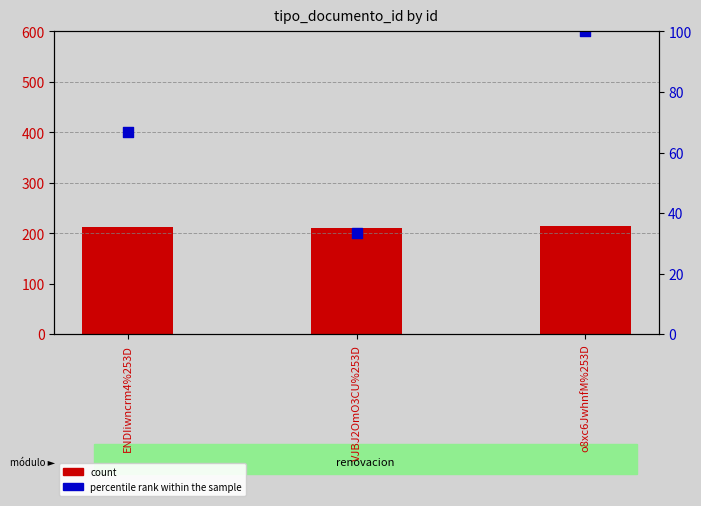

Which series reaches the maximum Y coordinate?

count